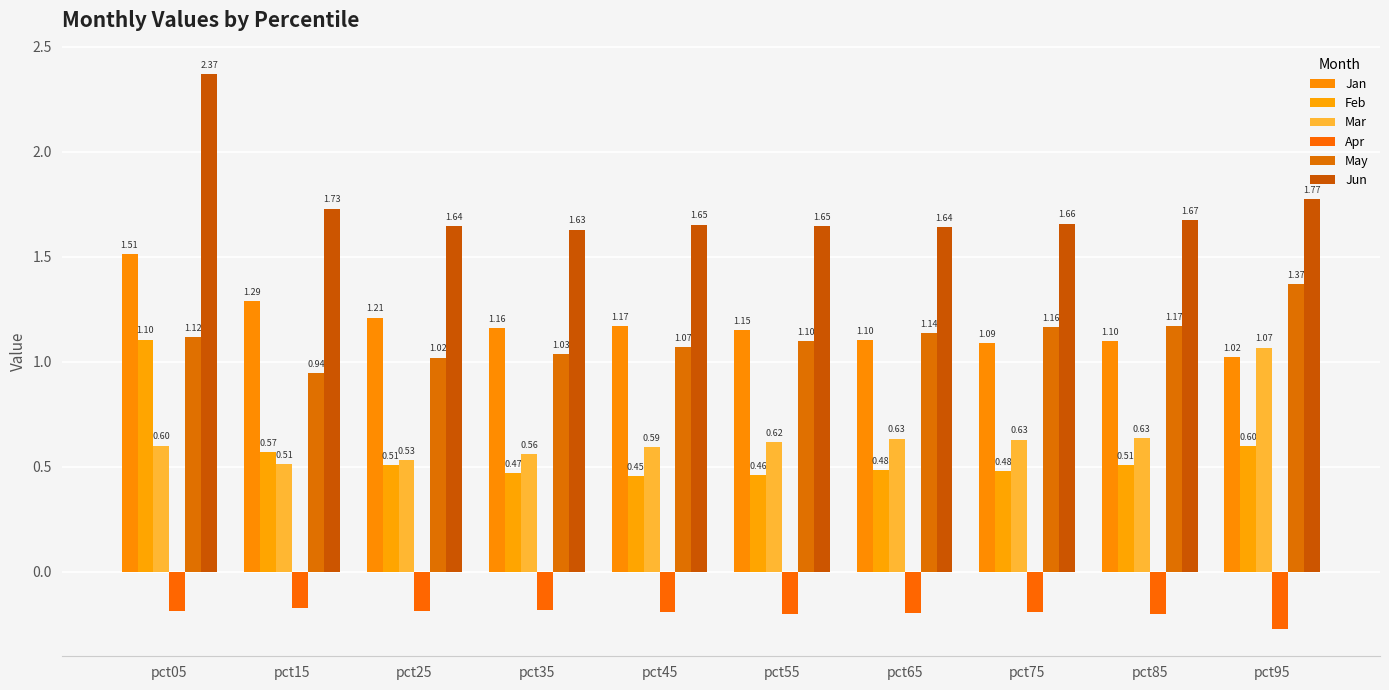

How many bars are there in total?

60